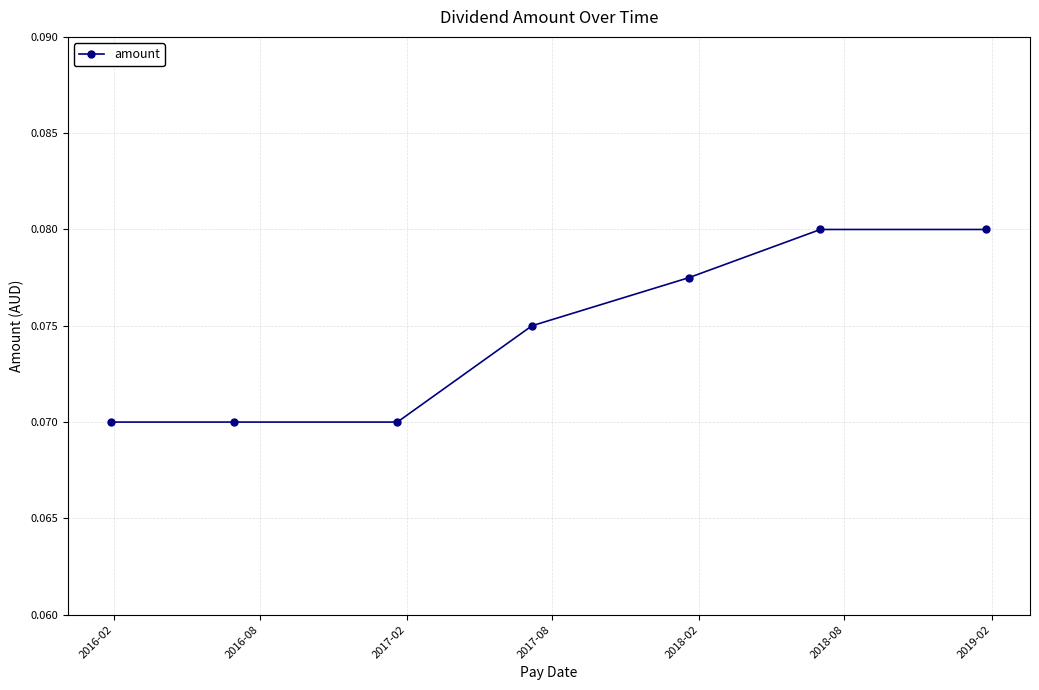

What is the sum of all values?

0.5